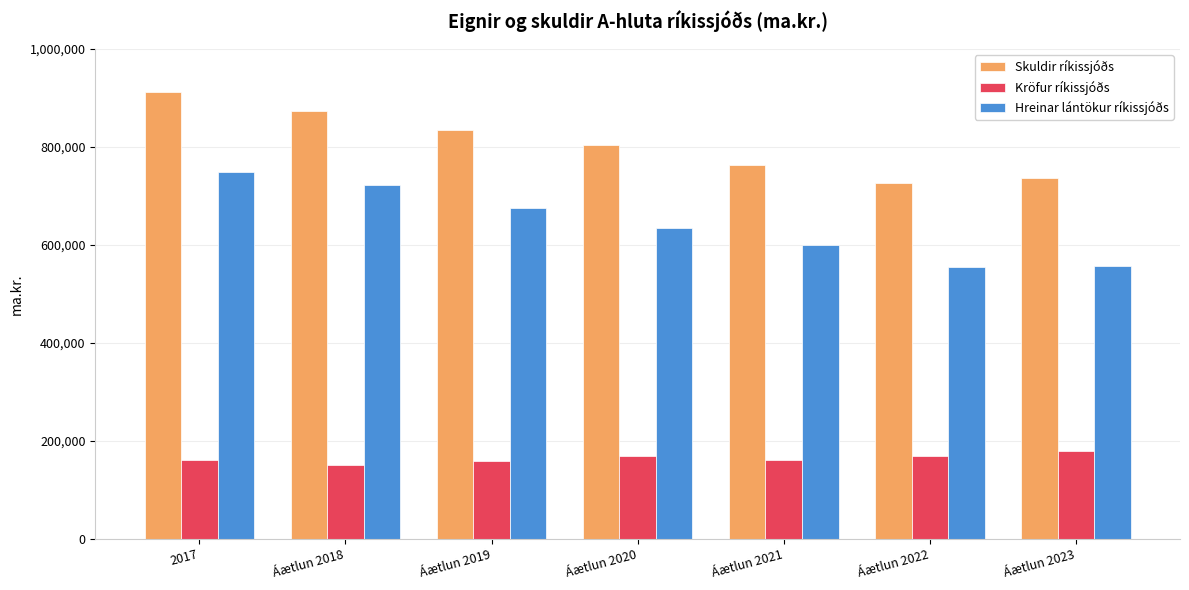

What is the label of the 5th bar from the right?

Áætlun 2019